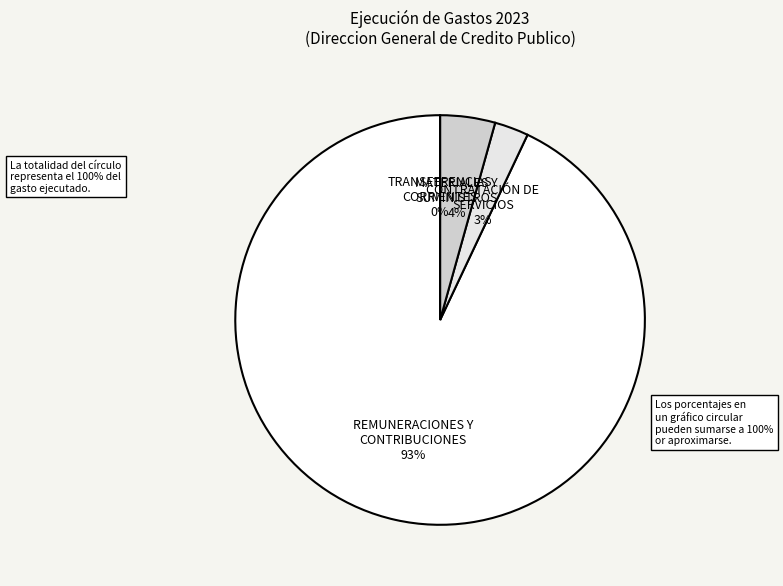

What percentage is NOT represented by REMUNERACIONES Y CONTRIBUCIONES?

7.0%